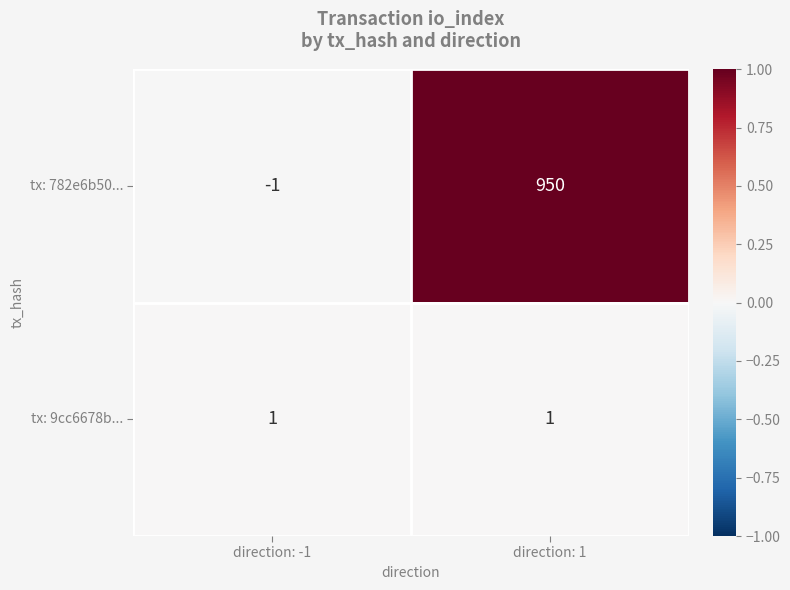

At which label is tx: 782e6b50... closest to 474?

direction: -1